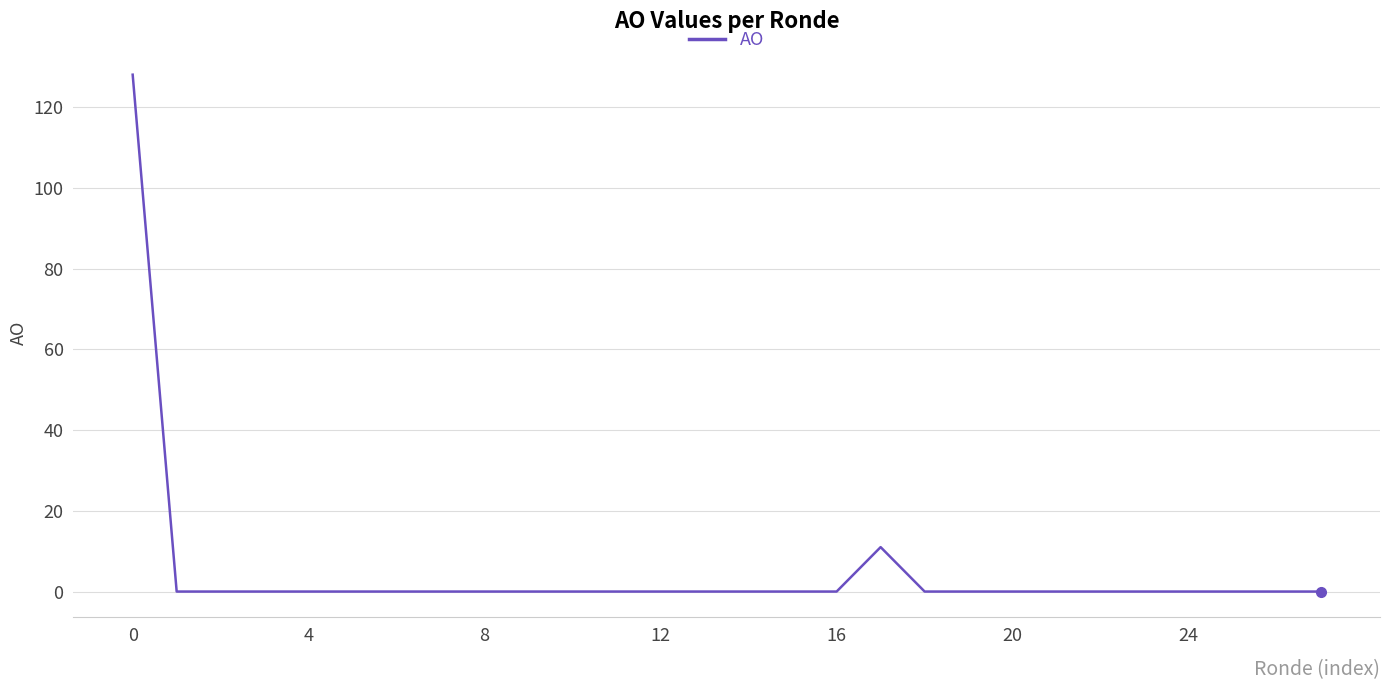

What is the difference between the maximum and minimum values?

128